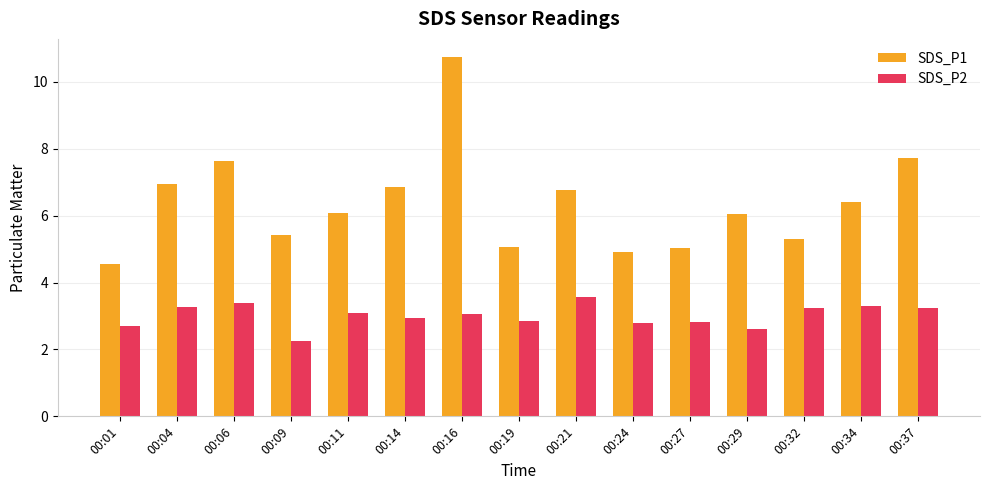

Which label corresponds to the smallest value in the chart?

00:09